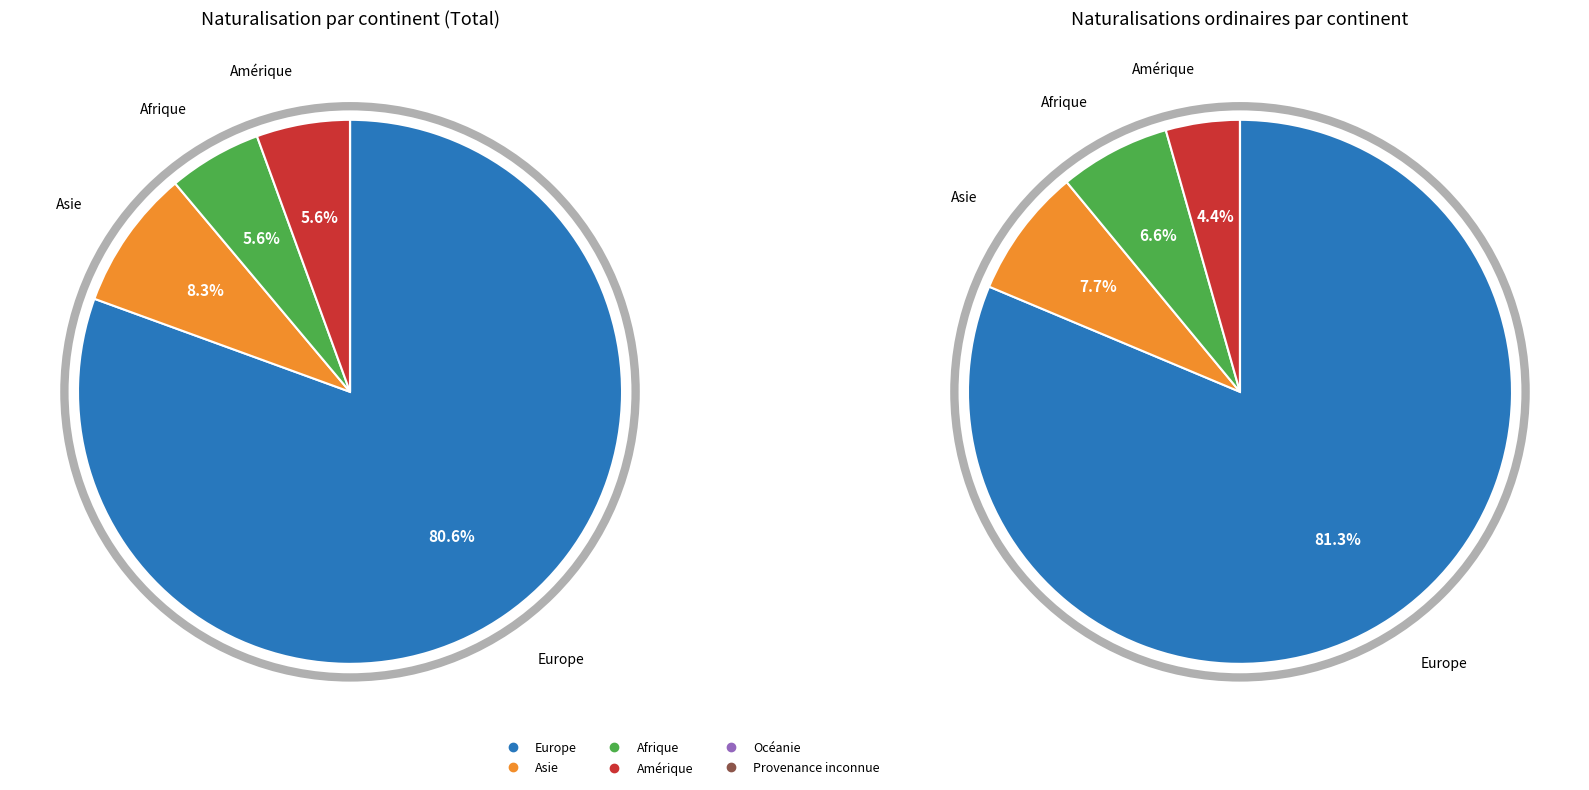

To the nearest percent, what is the difference between the largest and smallest slice percentages?

81%